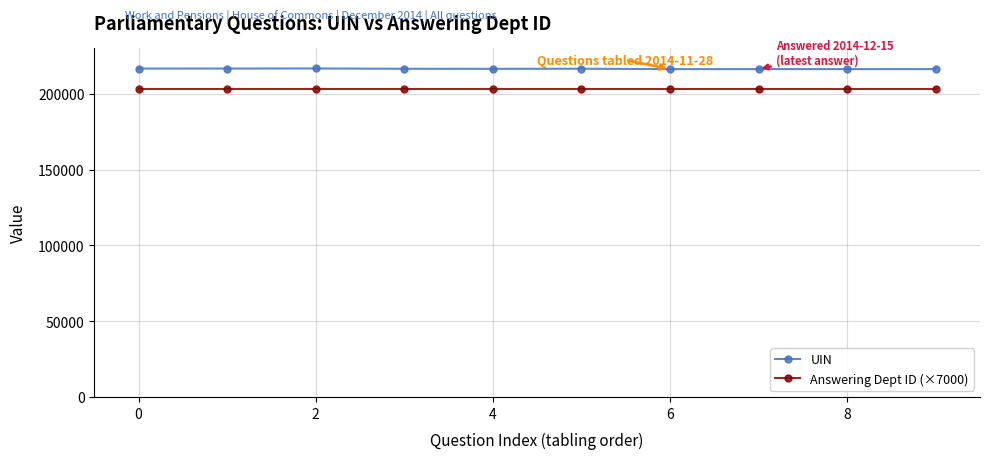

At how many categories does at least one series exceed 207123?

10